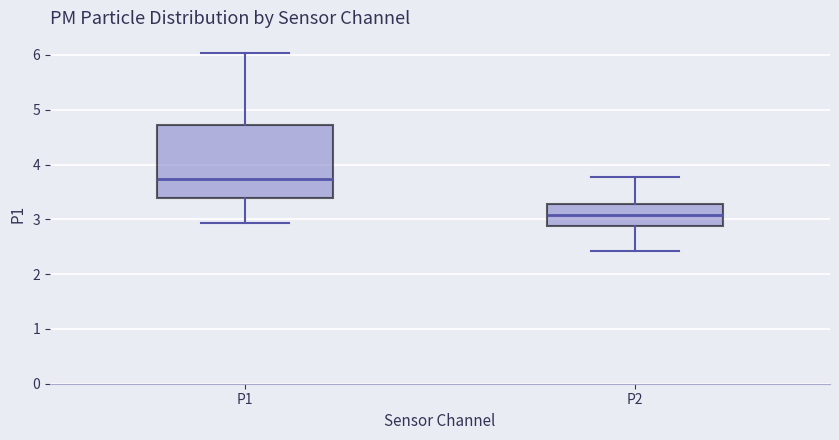

Which box has the lowest median line?

P2